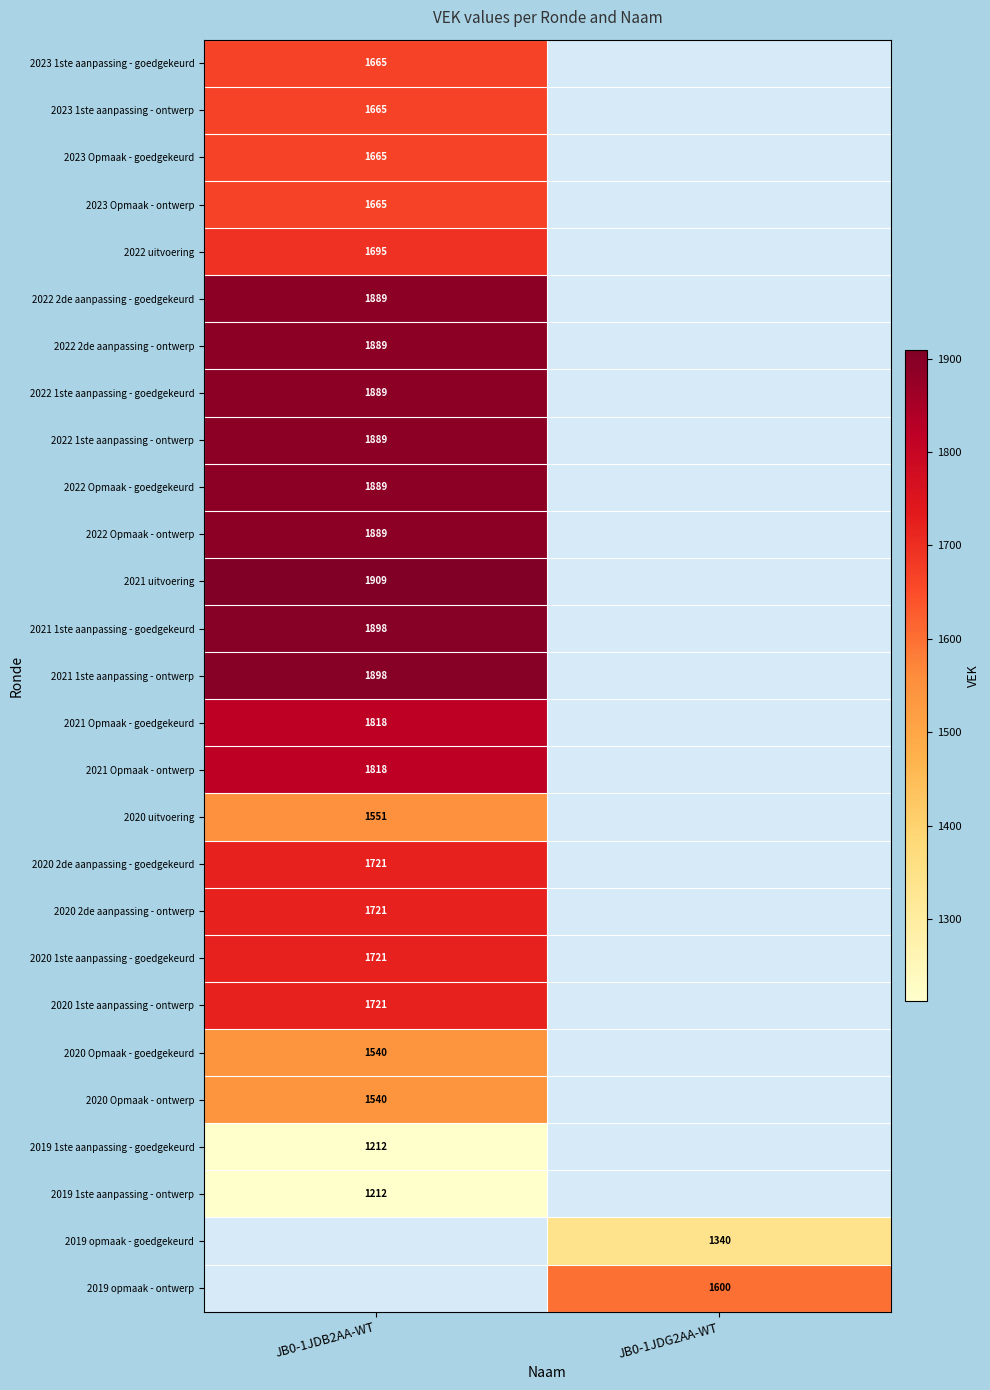

The 2023 1ste aanpassing - ontwerp series shows 467 at JB0-1JDB2AA-WT. True or false?

False